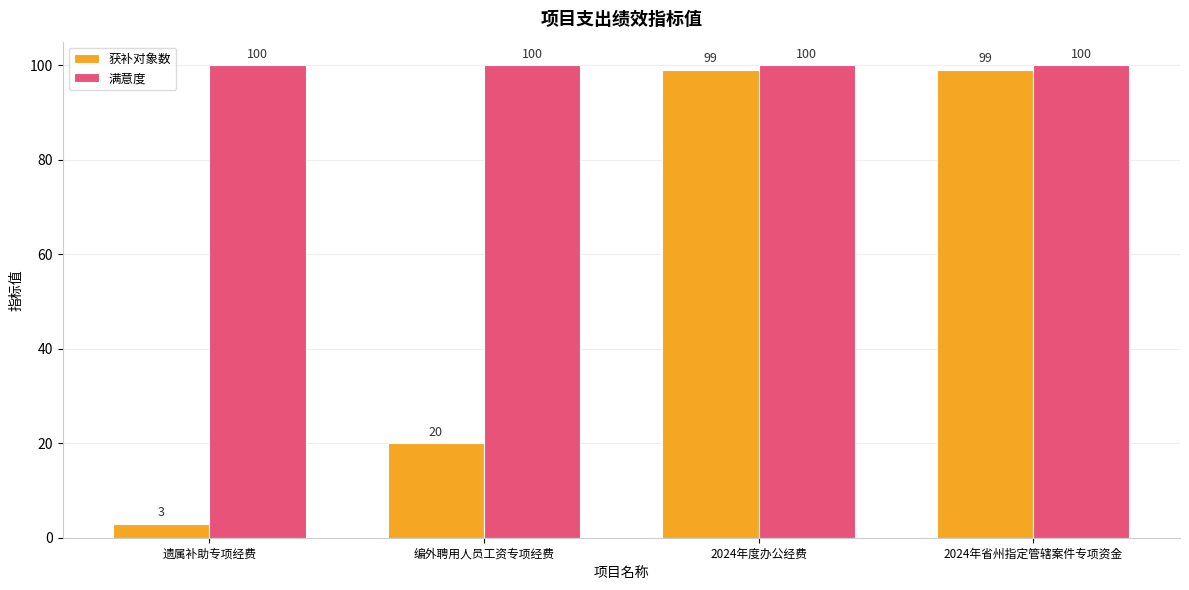

Are the bars grouped side by side (vs. stacked)?

Yes